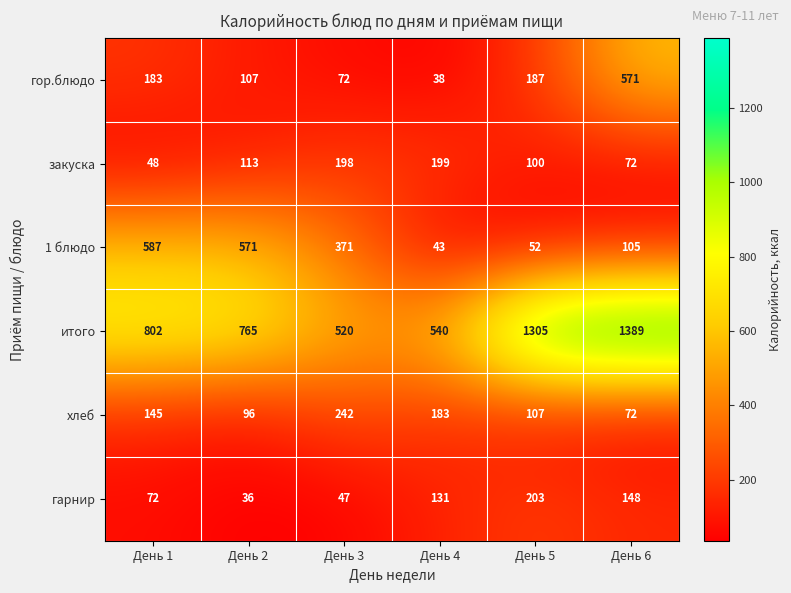

What is the difference between the закуска values at День 6 and День 4?

127